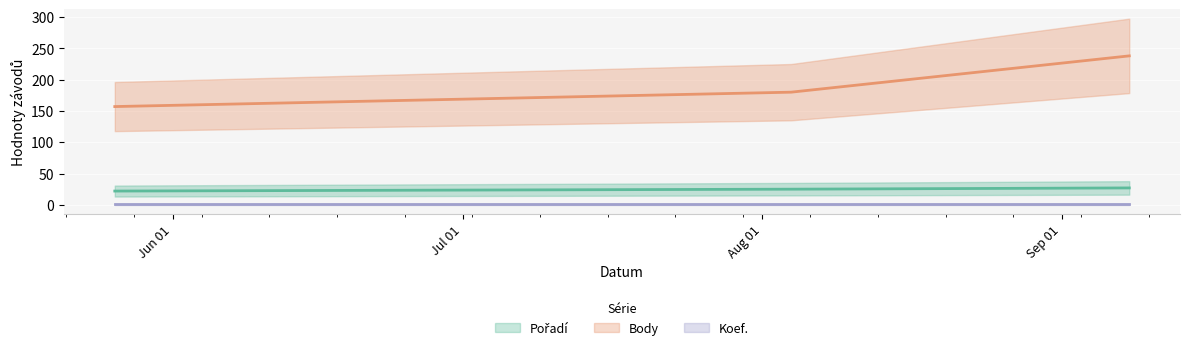

What is the sum of the Pořadí values at 2012-08-04 and 2012-09-08?

52